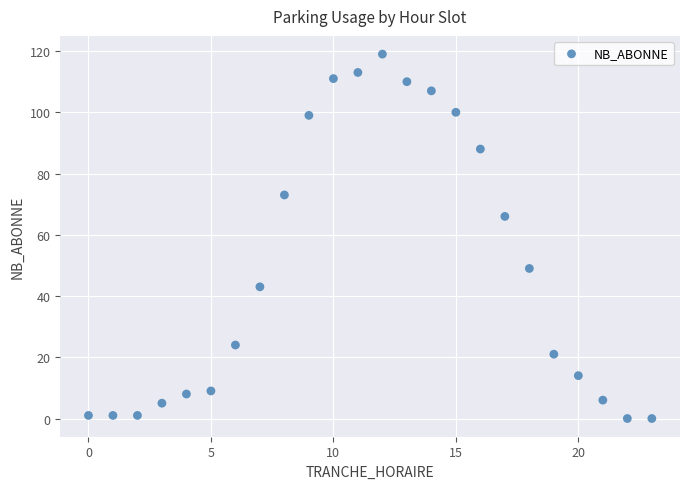

What is the range of X values (max minus min)?

23